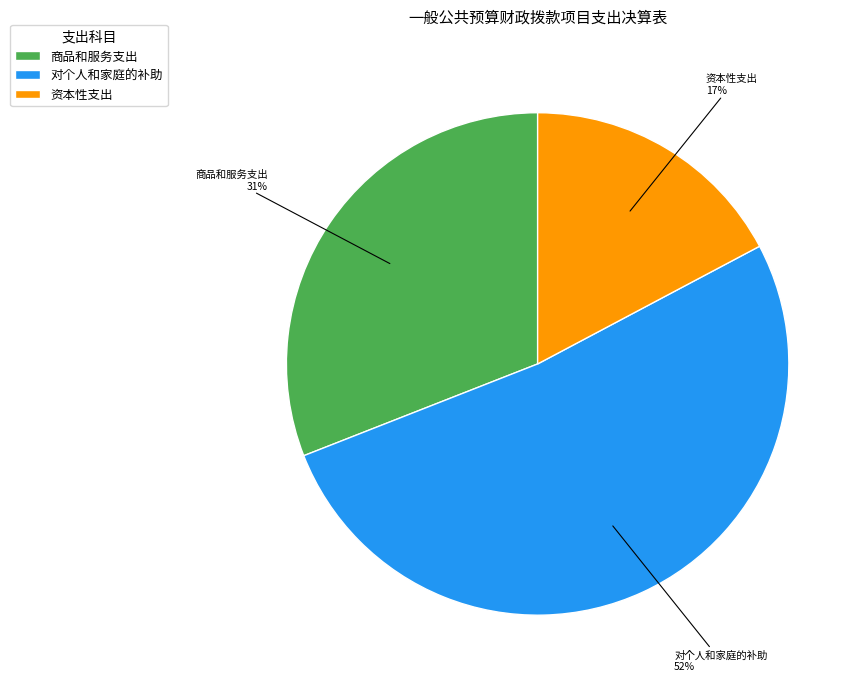

To the nearest percent, what is the difference between the largest and smallest slice percentages?

35%